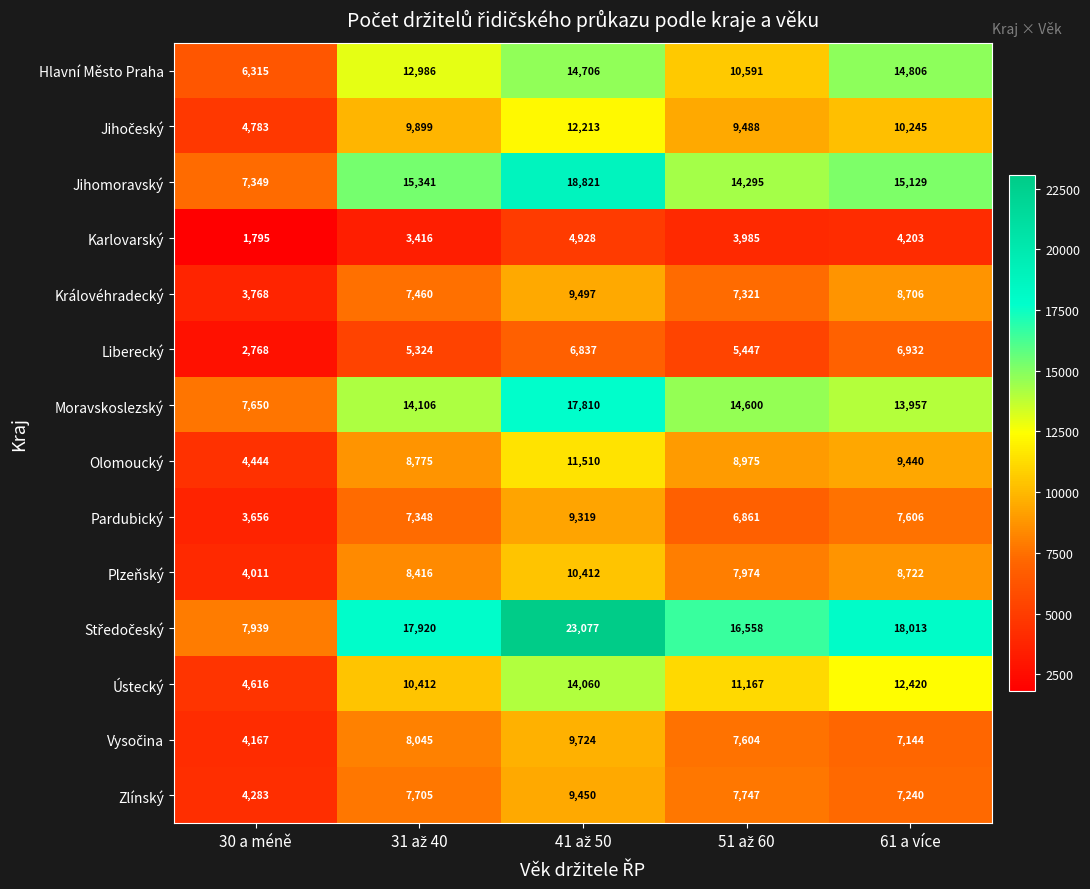

What is the average value of the Liberecký series?

5462